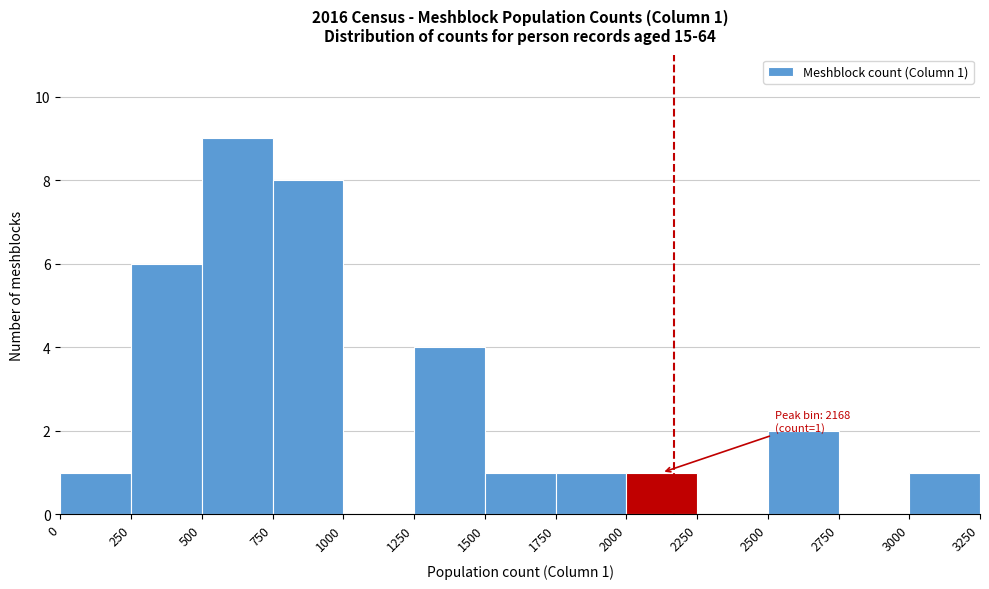

Over which range of the x-axis is the bar tallest?

500 to 750